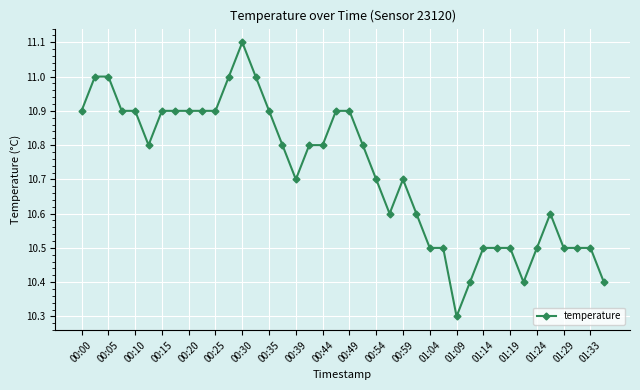

How many series are shown in this chart?

1